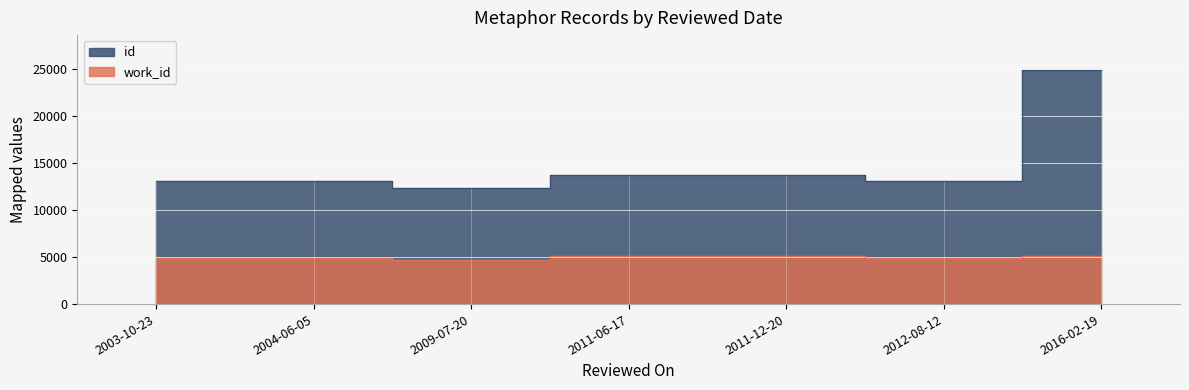

The id series shows 13705 at 2011-06-17. True or false?

True